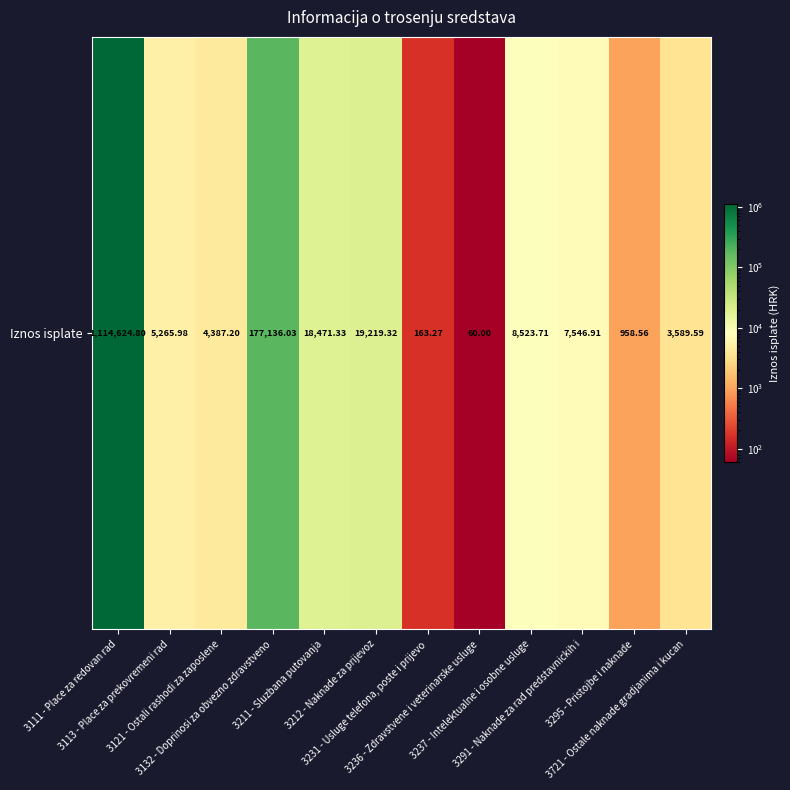

Is it true that the value at 3212 - Naknade za prijevoz is 7548.6?

False